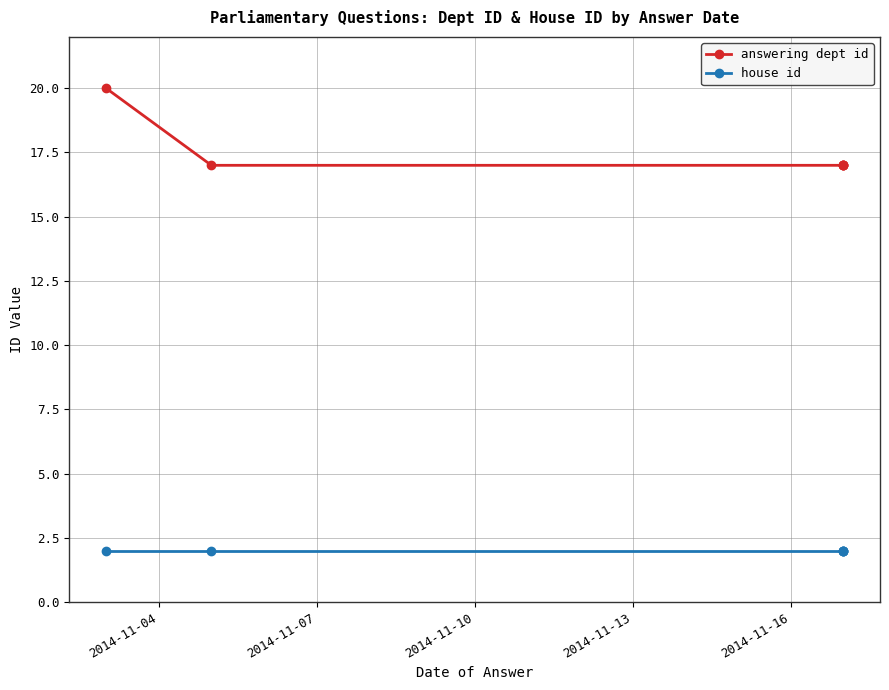

Count the number of categories in the chart.

6